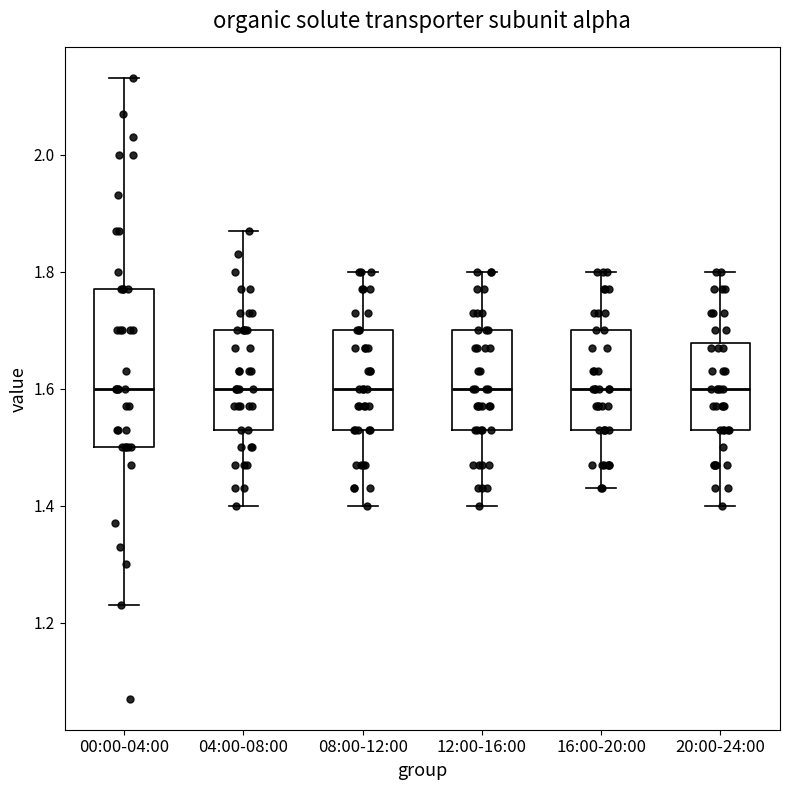

Reading left to right, read every box against the y-axis: the position of its median line, the range the box covers, and the ends of its whiskers. The values are not printed on the chart, so give them approximately, as read against the axis.

00:00-04:00: median 1.60, box 1.50 to 1.78, whiskers 1.24 to 2.14
04:00-08:00: median 1.60, box 1.54 to 1.70, whiskers 1.40 to 1.88
08:00-12:00: median 1.60, box 1.54 to 1.70, whiskers 1.40 to 1.80
12:00-16:00: median 1.60, box 1.54 to 1.70, whiskers 1.40 to 1.80
16:00-20:00: median 1.60, box 1.54 to 1.70, whiskers 1.44 to 1.80
20:00-24:00: median 1.60, box 1.54 to 1.68, whiskers 1.40 to 1.80